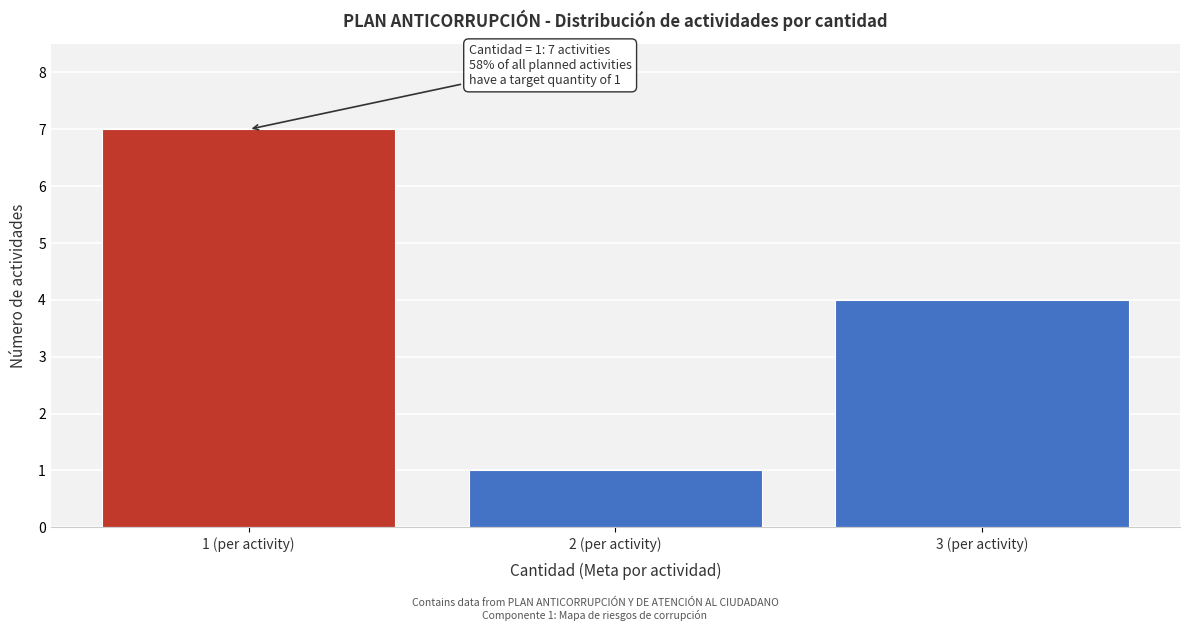

Which range on the x-axis has the tallest bar?

0.5 to 1.5